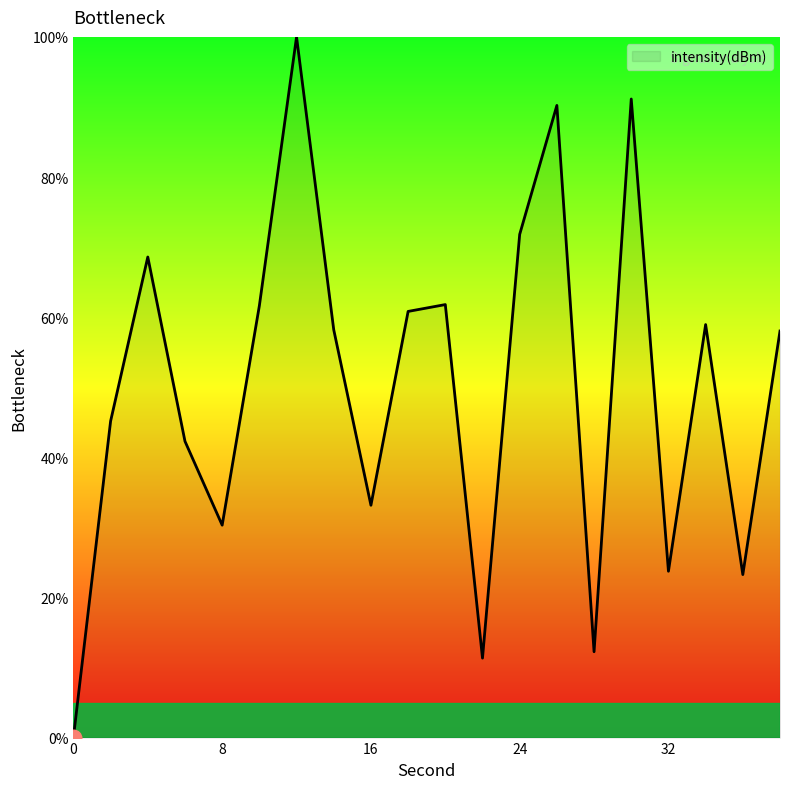

What is the maximum value shown in the chart?

100.0